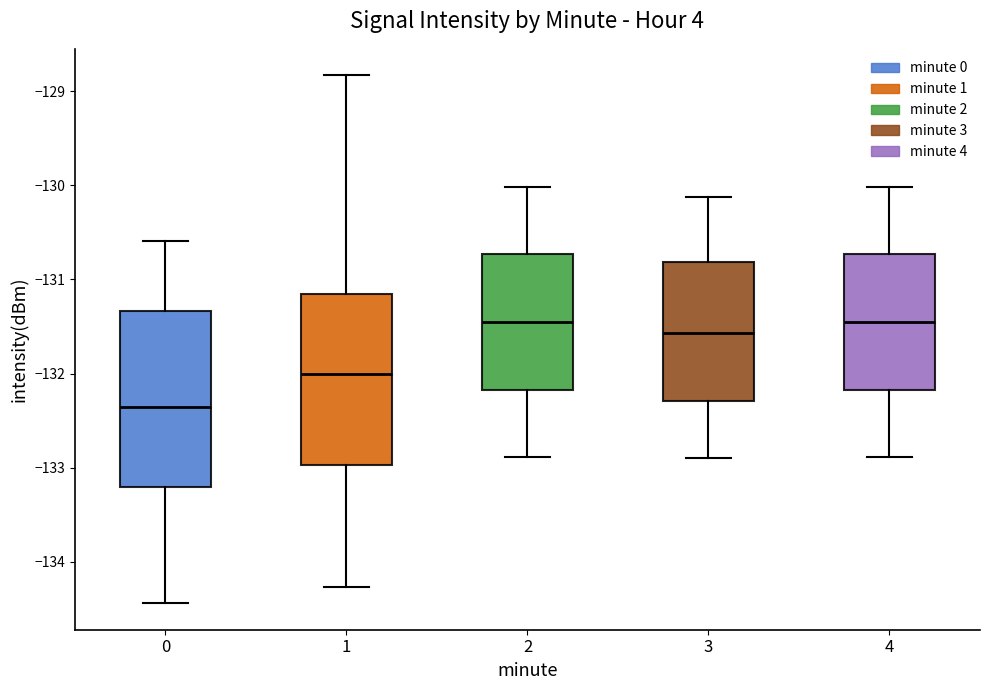

Reading left to right, read every box against the y-axis: the position of its median line, the range the box covers, and the ends of its whiskers. The values are not printed on the chart, so give them approximately, as read against the axis.

0: median -132.4, box -133.2 to -131.3, whiskers -134.4 to -130.6
1: median -132.0, box -133.0 to -131.2, whiskers -134.3 to -128.8
2: median -131.5, box -132.2 to -130.7, whiskers -132.9 to -130.0
3: median -131.6, box -132.3 to -130.8, whiskers -132.9 to -130.1
4: median -131.5, box -132.2 to -130.7, whiskers -132.9 to -130.0